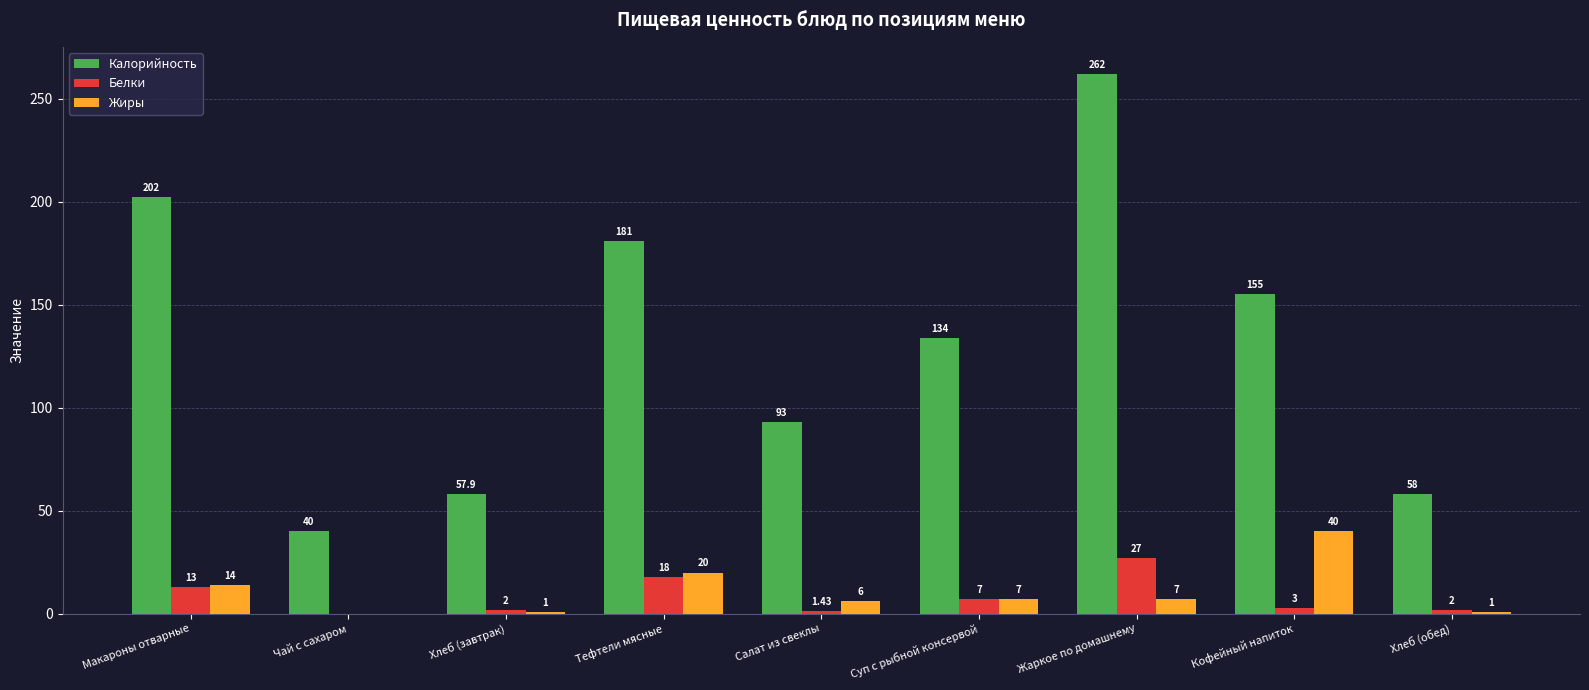

Is the value of Жиры at Суп с рыбной консервой greater than the value of Белки at Хлеб (завтрак)?

Yes